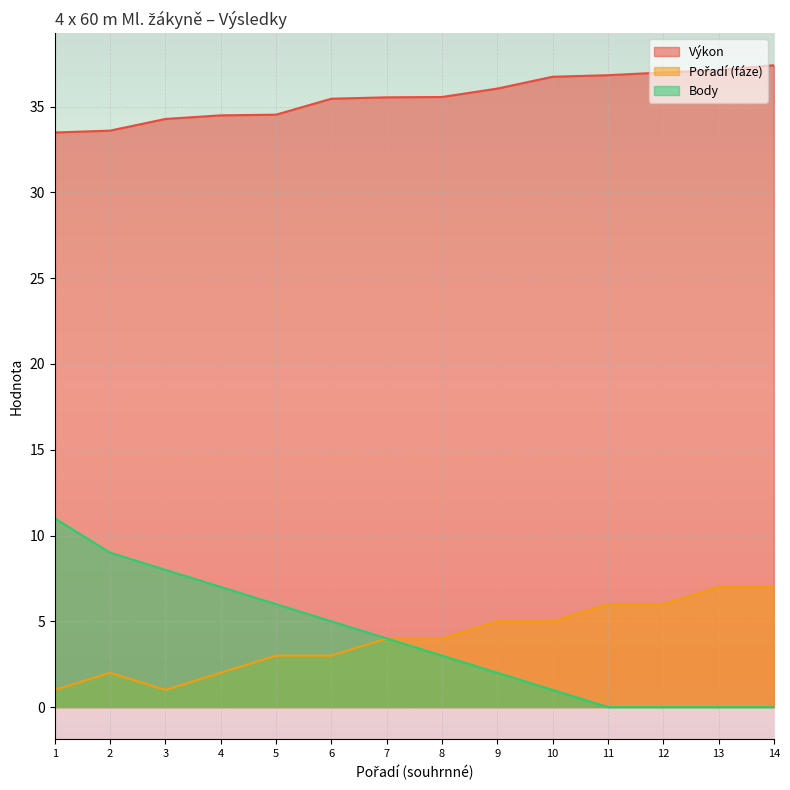

What is the difference between the maximum and minimum values in the Body series?

11.0